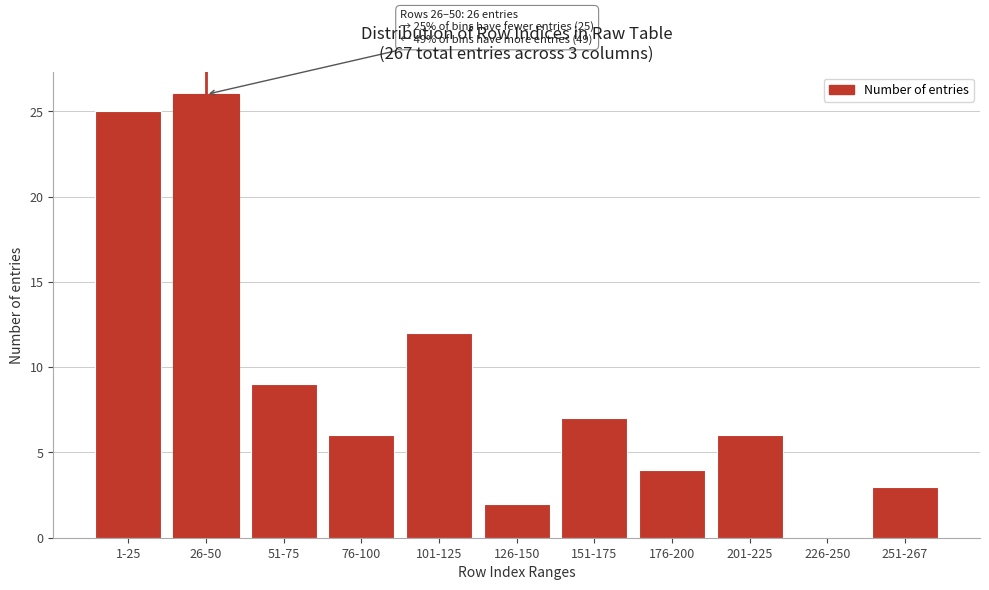

Reading right to left, transcribe all the data shown in this chart.

251-267=3	226-250=0	201-225=6	176-200=4	151-175=7	126-150=2	101-125=12	76-100=6	51-75=9	26-50=26	1-25=25